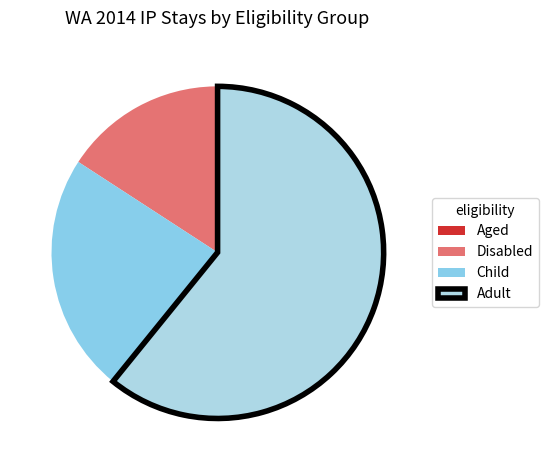

How many slices are in this pie chart?

4